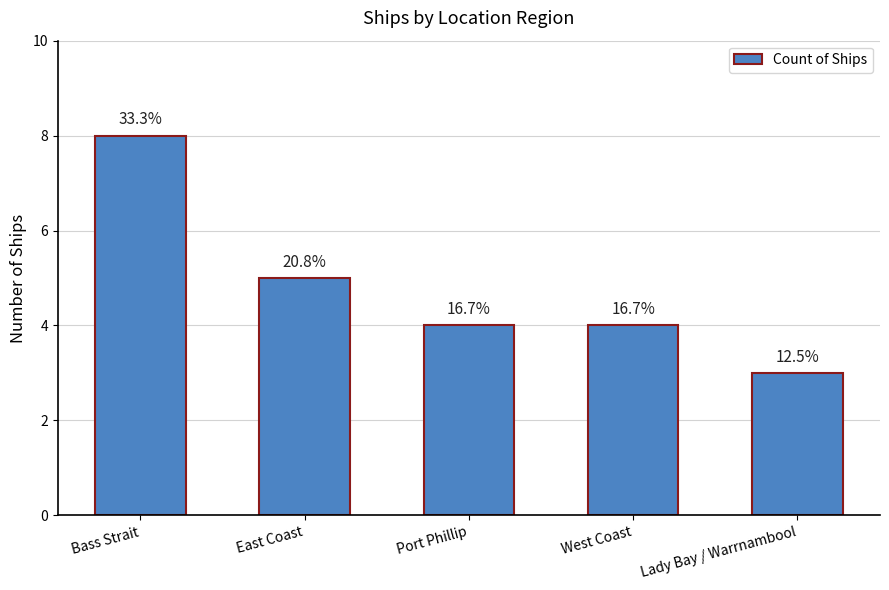

Reading left to right, extract all data points from this chart.

8	5	4	4	3